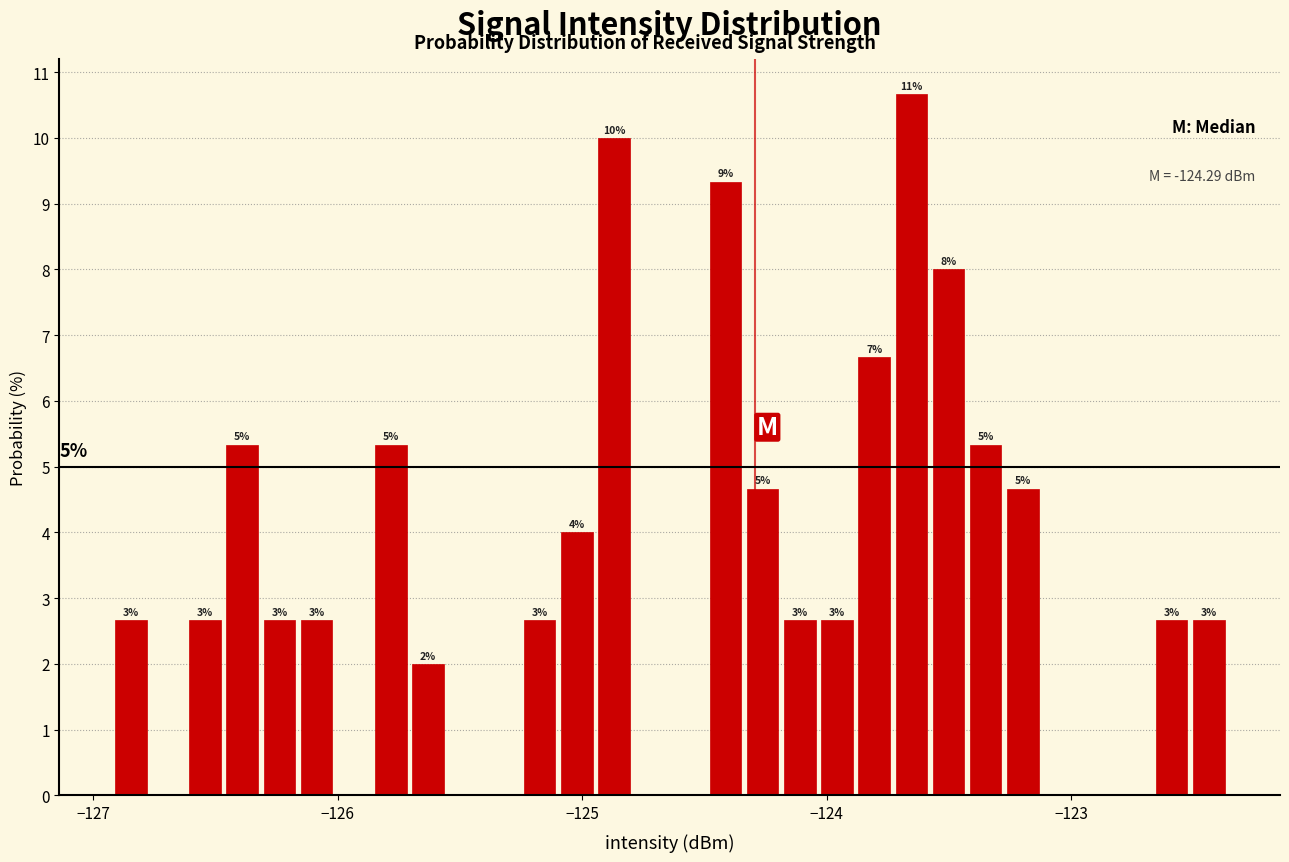

Read against the x-axis, roughly where is the centre of the tallest bar?

-123.7